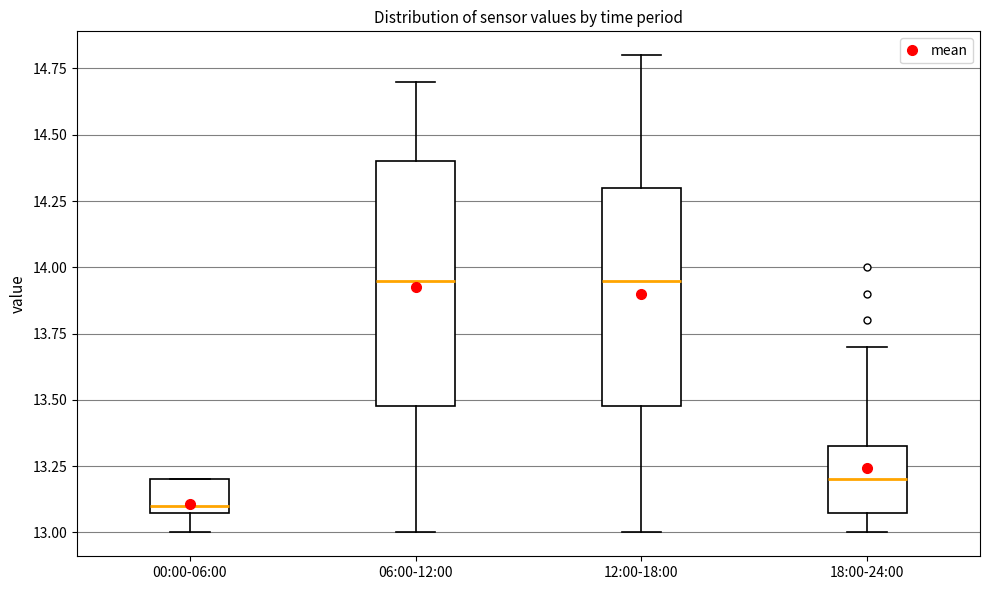

Reading left to right, transcribe this box plot: for each box, give where its median line is, the range the box spans, and where its two whiskers end, as read against the y-axis. The values are not printed on the chart, so give them approximately, as read against the axis.

00:00-06:00: median 13.10 (just above the box's lower edge), box 13.10 to 13.20, whiskers 13.00 to 13.20
06:00-12:00: median 13.95, box 13.50 to 14.40, whiskers 13.00 to 14.70
12:00-18:00: median 13.95, box 13.50 to 14.30, whiskers 13.00 to 14.80
18:00-24:00: median 13.20, box 13.10 to 13.35, whiskers 13.00 to 13.70